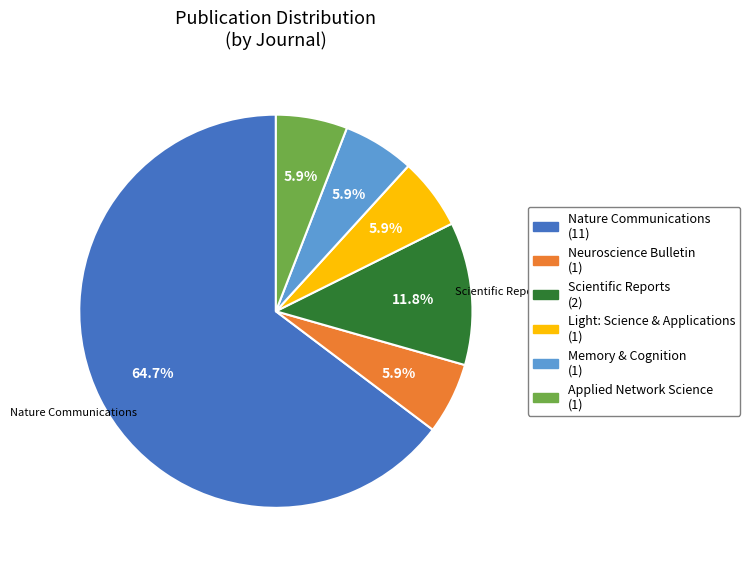

The Memory & Cognition slice represents 50% of the pie. True or false?

False